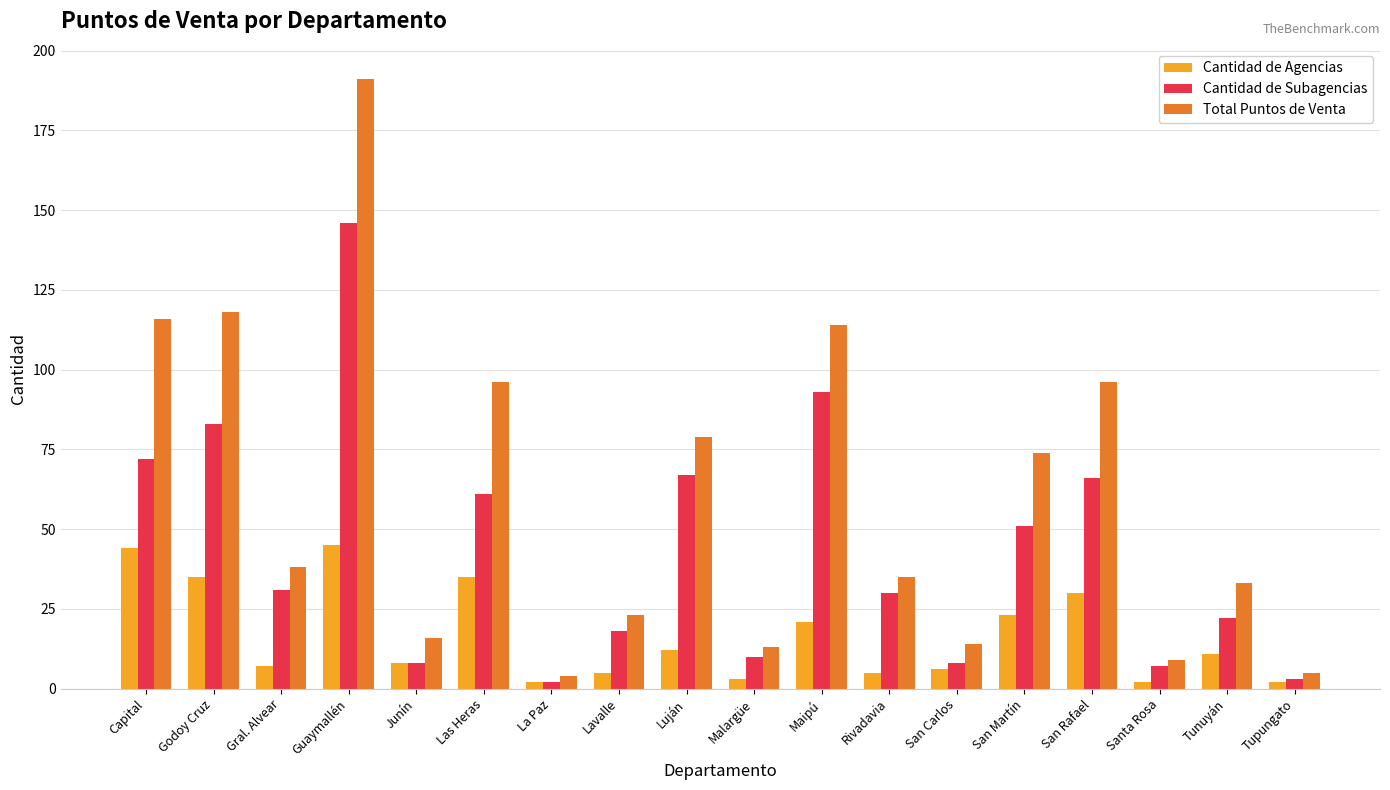

What is the minimum value for Total Puntos de Venta?

4